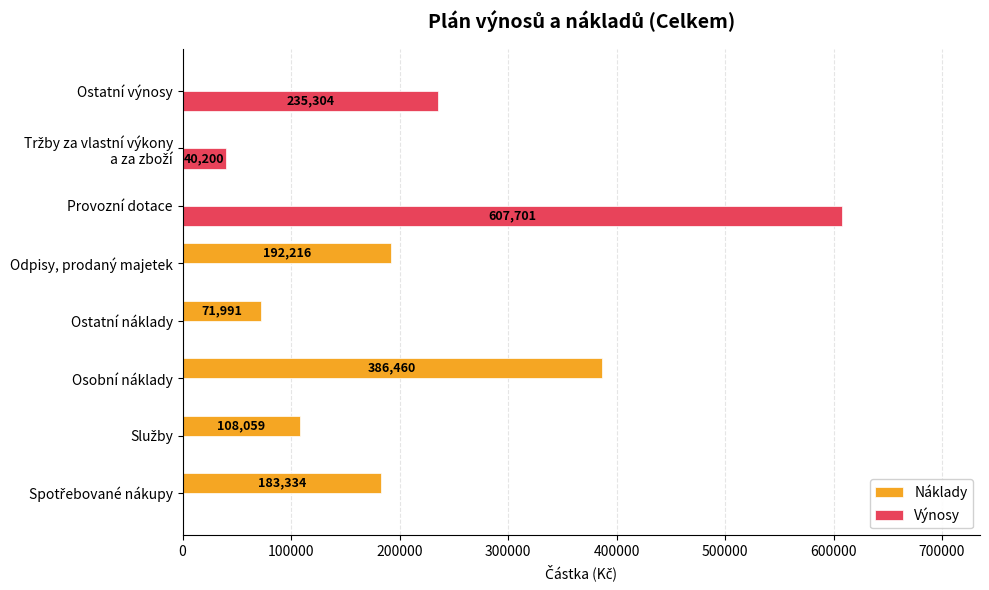

Which series changed the most between Provozní dotace and Ostatní výnosy?

Výnosy